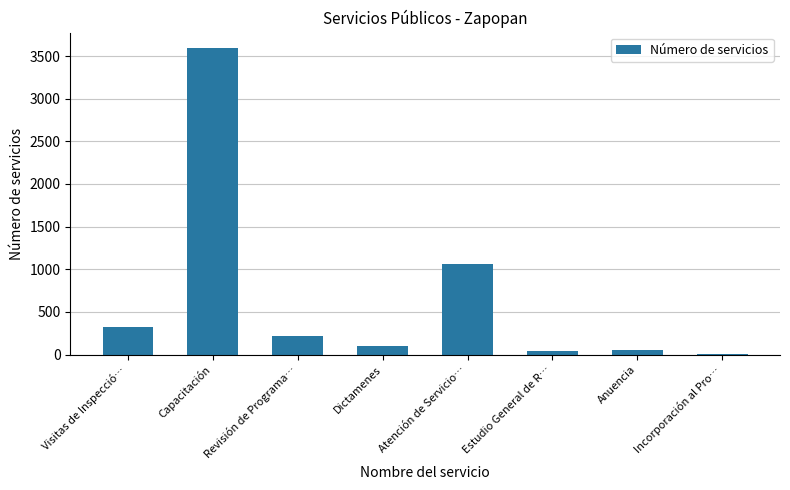

Is it true that the value at Incorporación al Pro… is 9?

True